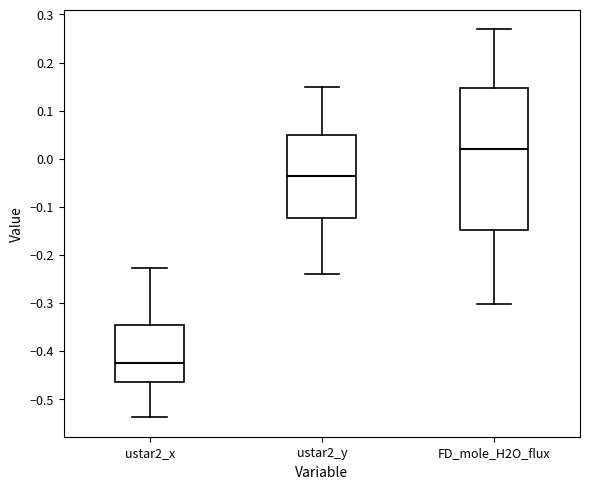

Reading left to right, read every box against the y-axis: the position of its median line, the range the box covers, and the ends of its whiskers. The values are not printed on the chart, so give them approximately, as read against the axis.

ustar2_x: median -0.43, box -0.46 to -0.35, whiskers -0.54 to -0.23
ustar2_y: median -0.04, box -0.12 to 0.05, whiskers -0.24 to 0.15
FD_mole_H2O_flux: median 0.02, box -0.15 to 0.15, whiskers -0.30 to 0.27